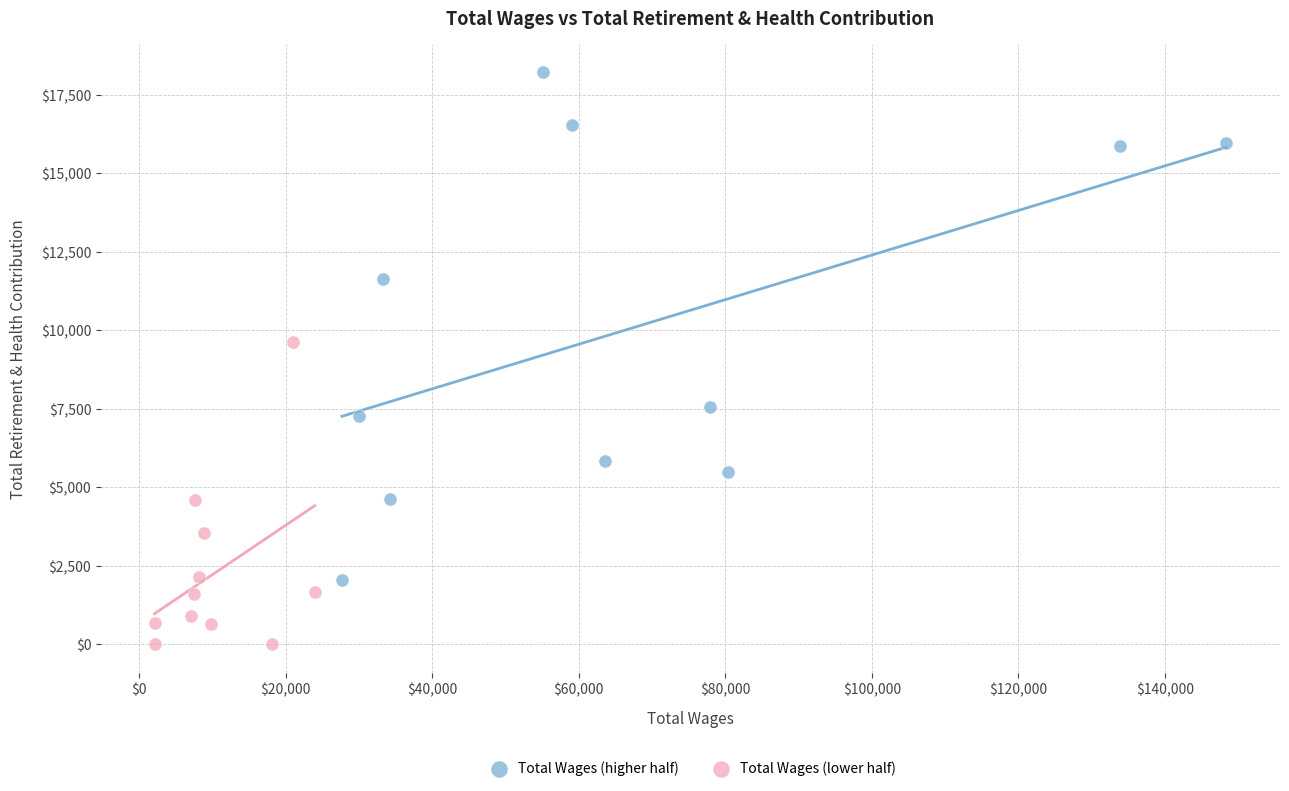

Which series contains the lowest Y value?

Total Wages (lower half)